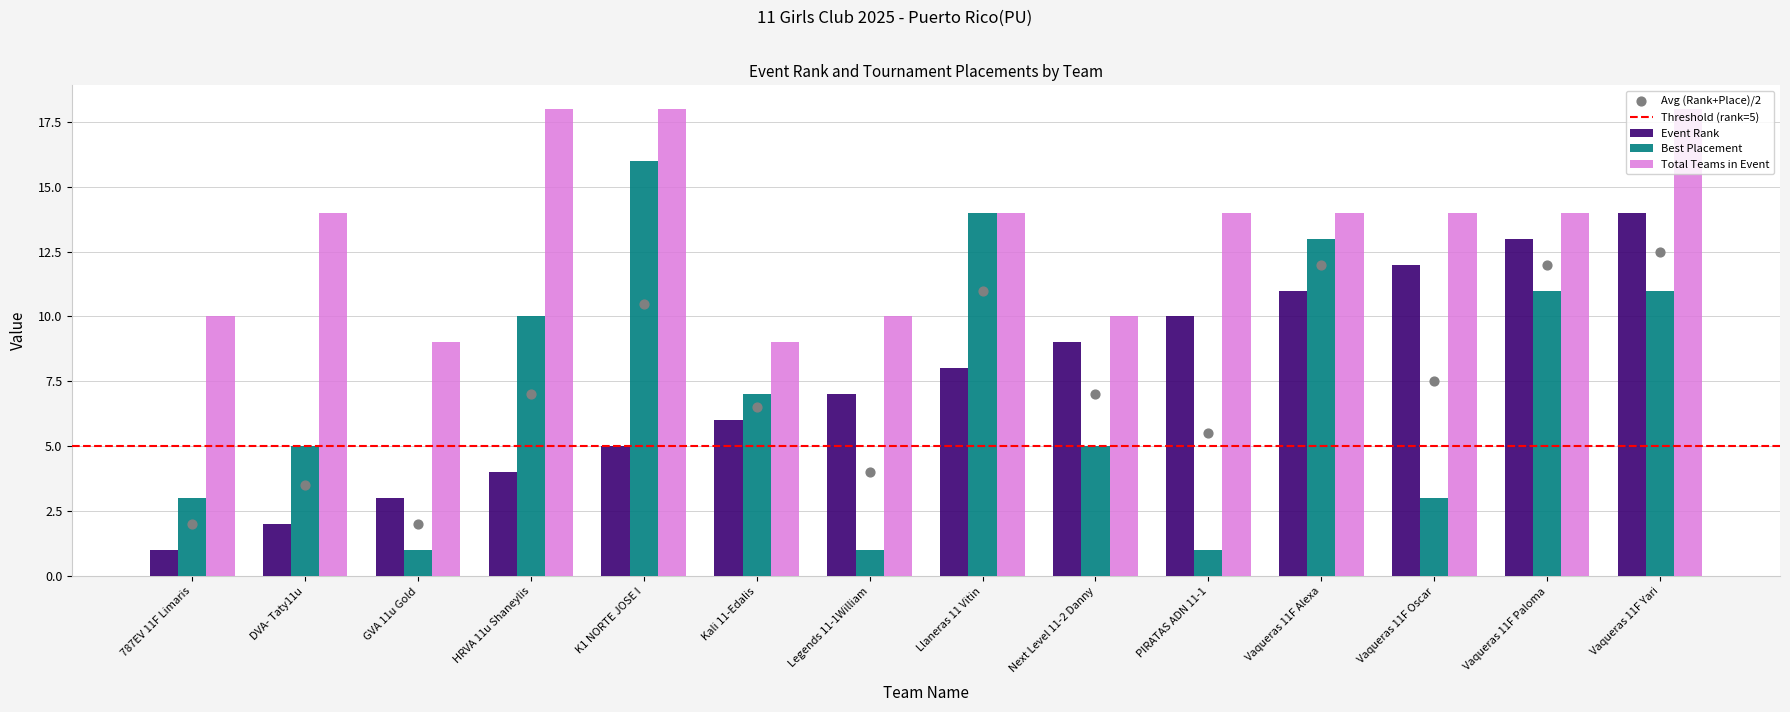

Which series has the widest spread of Y values?

Placement (of total)